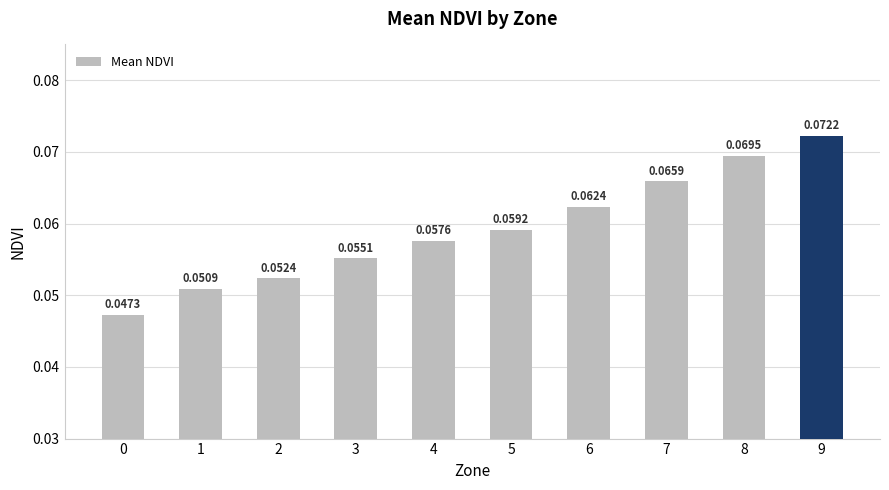

Between 8 and 9, which is larger?

9